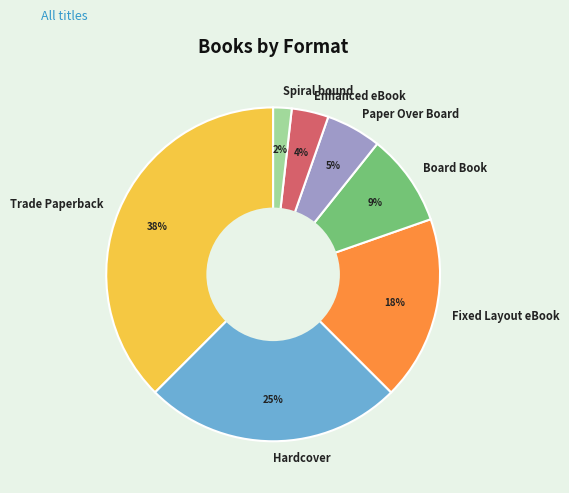

Which has a higher value, Trade Paperback or Enhanced eBook?

Trade Paperback